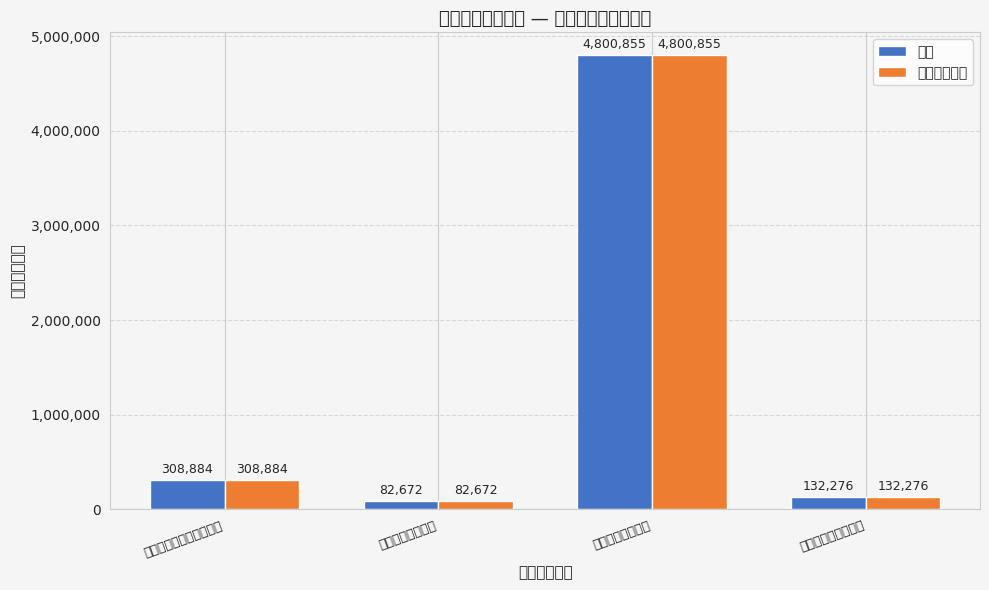

List the labels in order of 一般公共预算 value, smallest first.

九、卫生健康支出, 十九、住房保障支出, 八、社会保障和就业支出, 十二、农林水支出